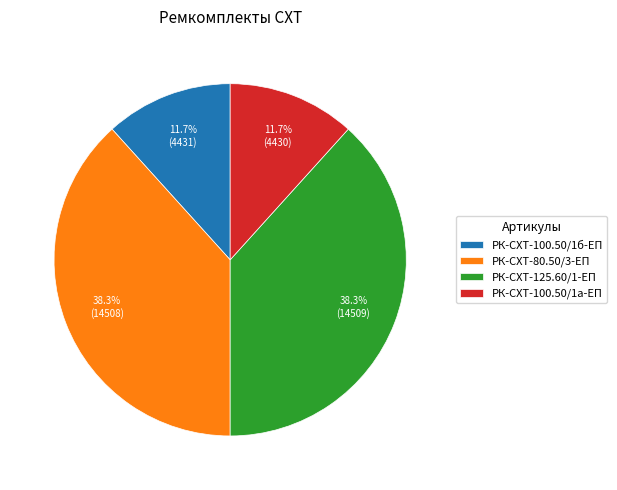

Does РК-СХТ-100.50/1б-ЕП represent more than half of the total?

No